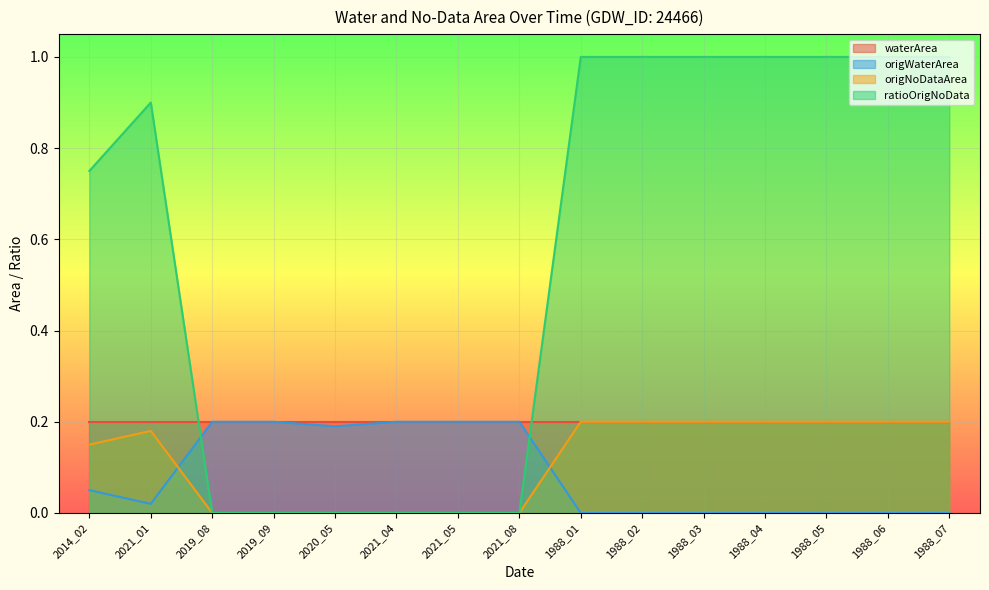

What is the total value across all series at 1988_01?

1.4